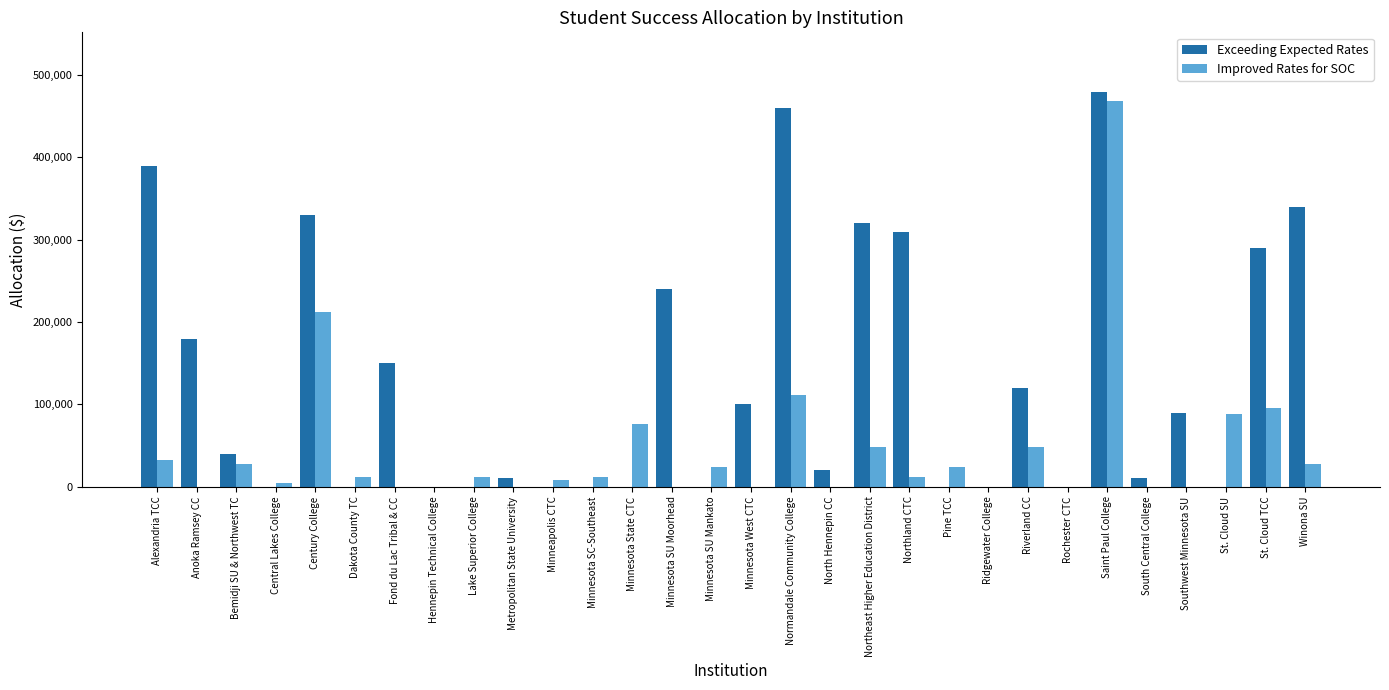

Is it true that Improved Rates for SOC equals 4000 at Central Lakes College?

True